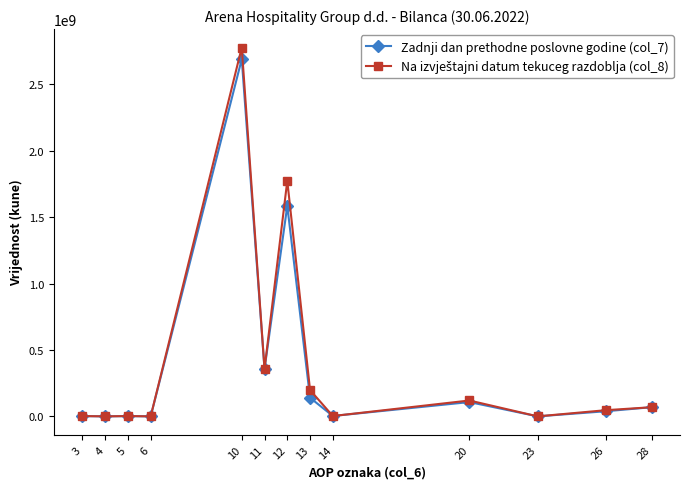

What is the greatest value displayed?

2776411621